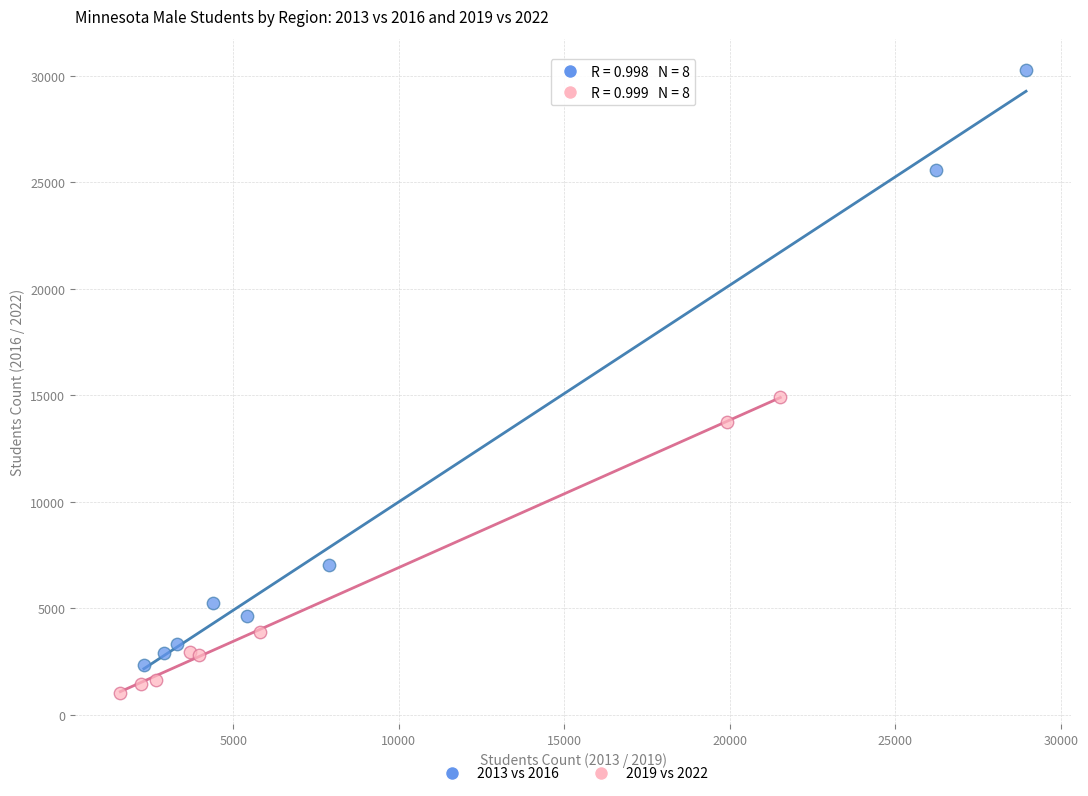

Which series reaches the maximum Y coordinate?

2013 vs 2016